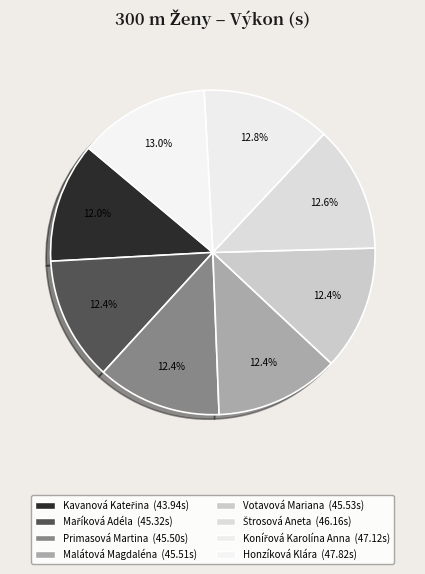

Approximately how many times larger is the value at Primasová Martina compared to Maříková Adéla?

1.0